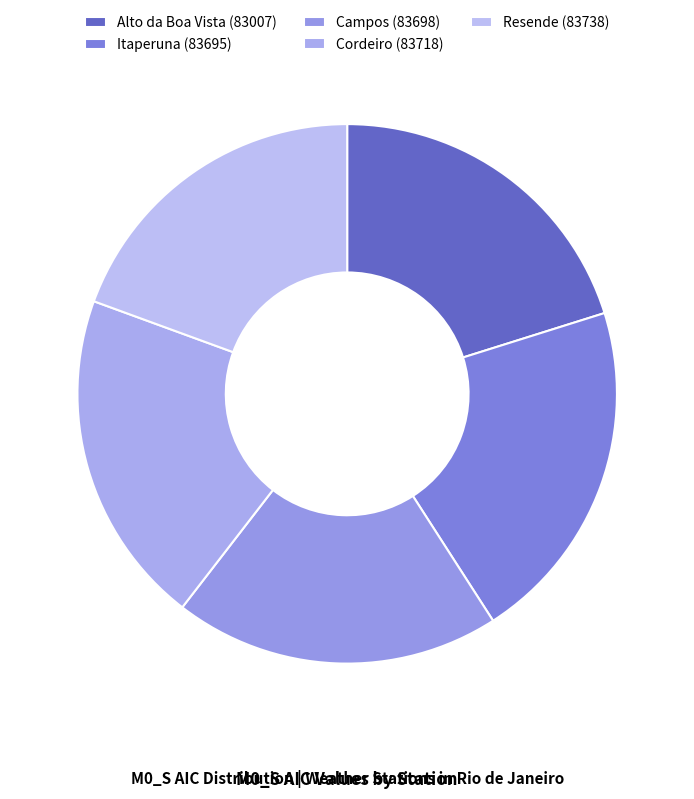

Rank the categories by value from lowest to highest.

Resende (83738), Campos (83698), Cordeiro (83718), Alto da Boa Vista (83007), Itaperuna (83695)